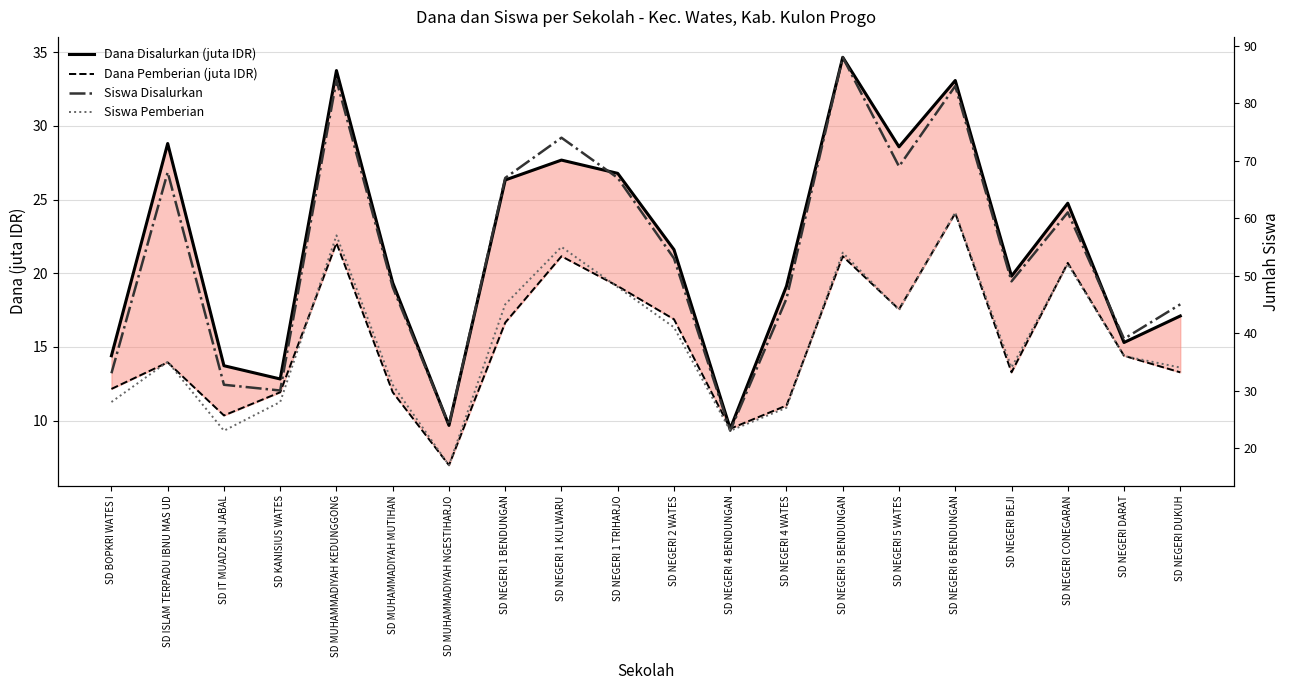

What is the value of the Dana Disalurkan (juta IDR) point at the 7th from the left?

9.7